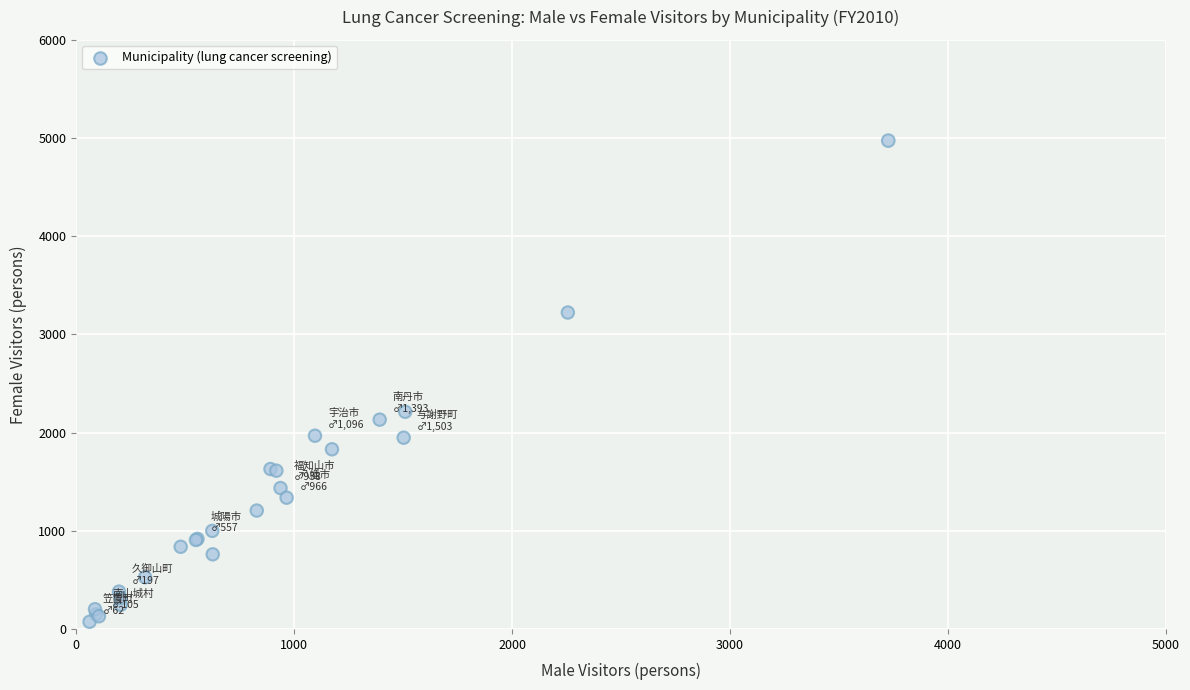

What Y value in the scatter plot is closest to 2523?

2212